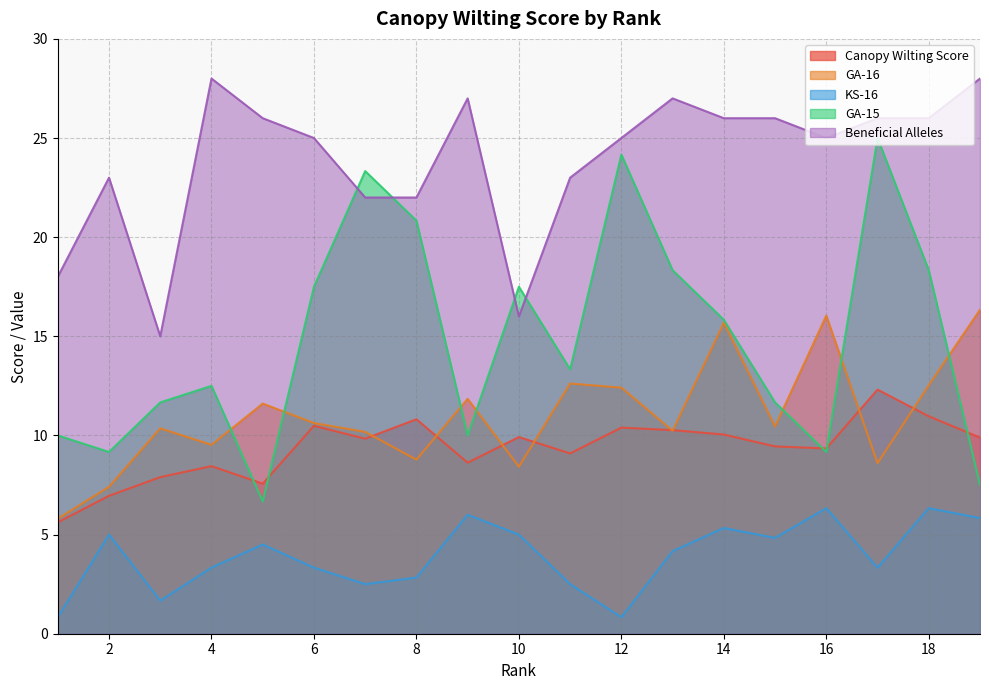

Reading left to right, extract all data points from this chart.

Canopy Wilting Score: 1=5.6	2=7.0	3=7.9	4=8.5	5=7.6	6=10.5	7=9.8	8=10.8	9=8.6	10=9.9	11=9.1	12=10.4	13=10.3	14=10.0	15=9.4	16=9.3	17=12.3	18=11.0	19=9.9
GA-16: 1=5.8	2=7.4	3=10.4	4=9.5	5=11.6	6=10.6	7=10.2	8=8.8	9=11.8	10=8.4	11=12.6	12=12.4	13=10.2	14=15.7	15=10.5	16=16.0	17=8.6	18=12.5	19=16.3
KS-16: 1=0.8	2=5.0	3=1.7	4=3.3	5=4.5	6=3.3	7=2.5	8=2.8	9=6.0	10=5.0	11=2.5	12=0.8	13=4.2	14=5.3	15=4.8	16=6.3	17=3.3	18=6.3	19=5.8
GA-15: 1=10.0	2=9.2	3=11.7	4=12.5	5=6.7	6=17.5	7=23.3	8=20.8	9=10.0	10=17.5	11=13.3	12=24.2	13=18.3	14=15.8	15=11.7	16=9.2	17=25.0	18=18.3	19=7.5
Beneficial Alleles: 1=18.0	2=23.0	3=15.0	4=28.0	5=26.0	6=25.0	7=22.0	8=22.0	9=27.0	10=16.0	11=23.0	12=25.0	13=27.0	14=26.0	15=26.0	16=25.0	17=26.0	18=26.0	19=28.0